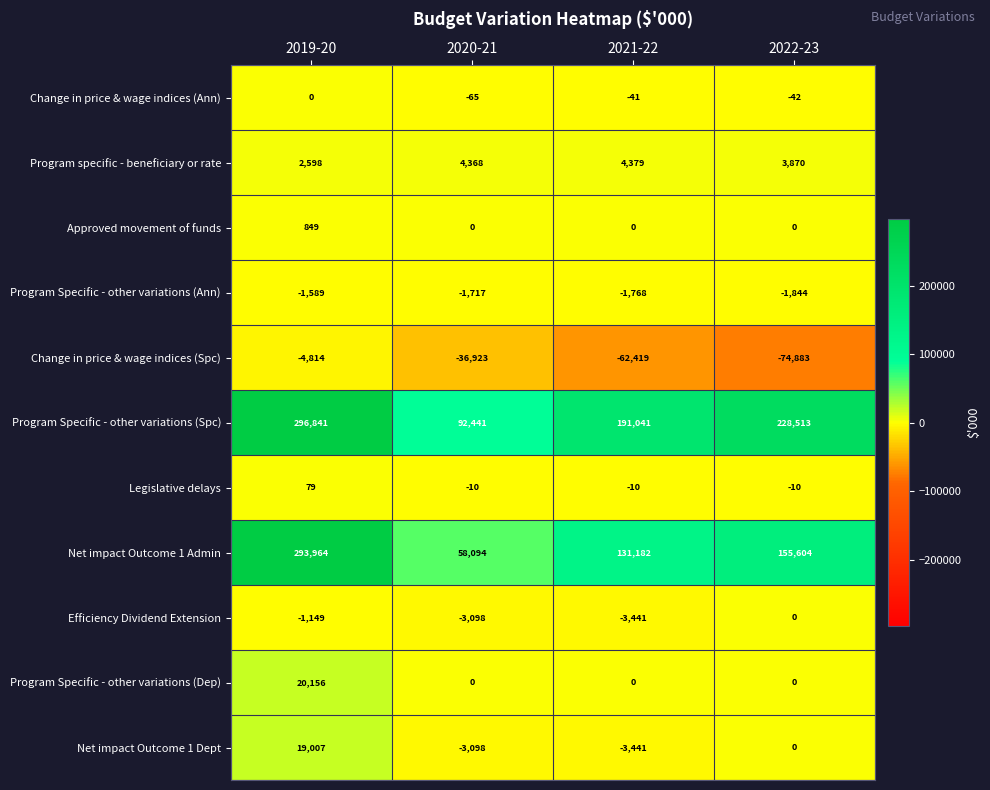

Between 2021-22 and 2022-23, which series saw the biggest shift?

Program Specific - other variations (Spc)